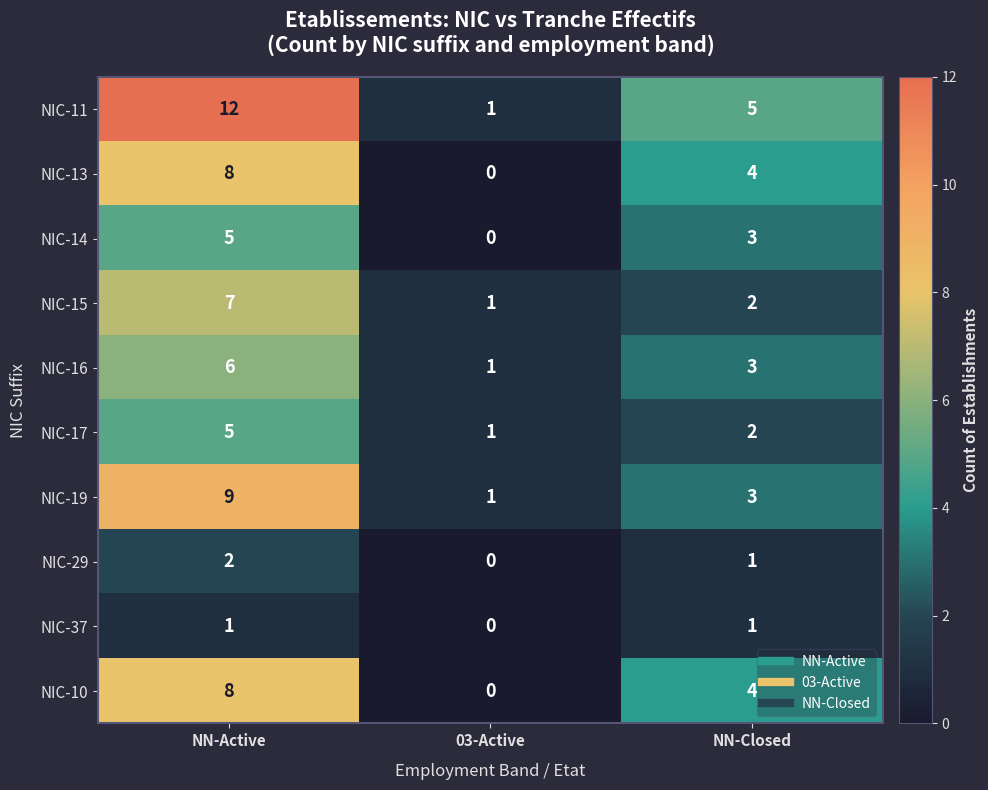

What is the total value across all series at NN-Active?

63